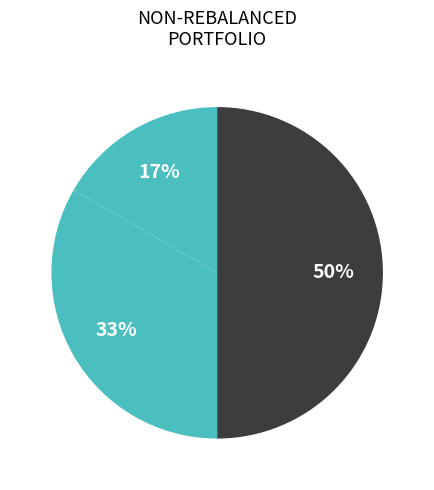

Count the number of slices in the pie.

3